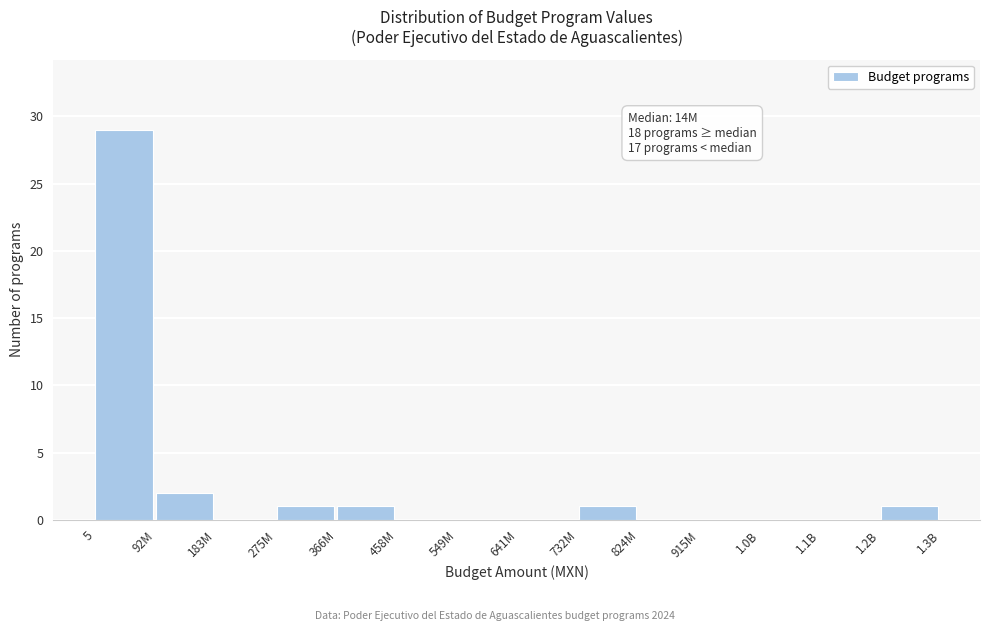

Reading left to right, what are all the values shown in this chart?

5=29	92M=2	183M=0	275M=1	366M=1	458M=0	549M=0	641M=0	732M=1	824M=0	915M=0	1.0B=0	1.1B=0	1.2B=1